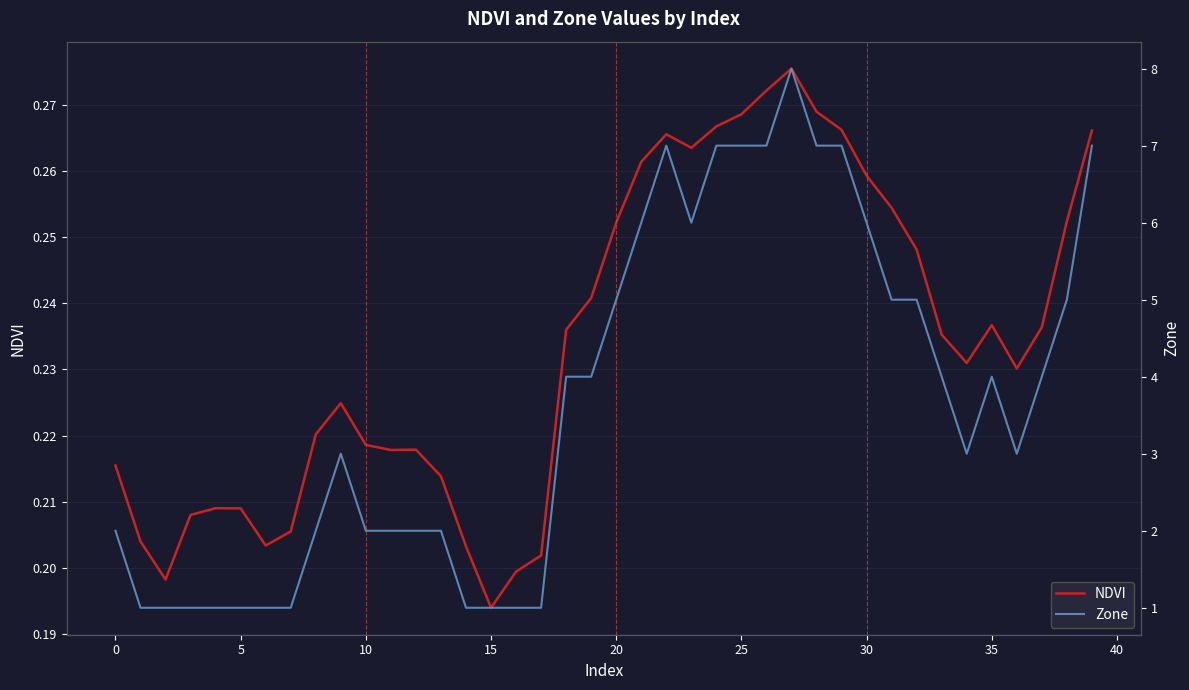

Reading right to left, transcribe all the data shown in this chart.

NDVI: 0.3	0.3	0.2	0.2	0.2	0.2	0.2	0.2	0.3	0.3	0.3	0.3	0.3	0.3	0.3	0.3	0.3	0.3	0.3	0.3	0.2	0.2	0.2	0.2	0.2	0.2	0.2	0.2	0.2	0.2	0.2	0.2	0.2	0.2	0.2	0.2	0.2	0.2	0.2	0.2
Zone: 7.0	5.0	4.0	3.0	4.0	3.0	4.0	5.0	5.0	6.0	7.0	7.0	8.0	7.0	7.0	7.0	6.0	7.0	6.0	5.0	4.0	4.0	1.0	1.0	1.0	1.0	2.0	2.0	2.0	2.0	3.0	2.0	1.0	1.0	1.0	1.0	1.0	1.0	1.0	2.0